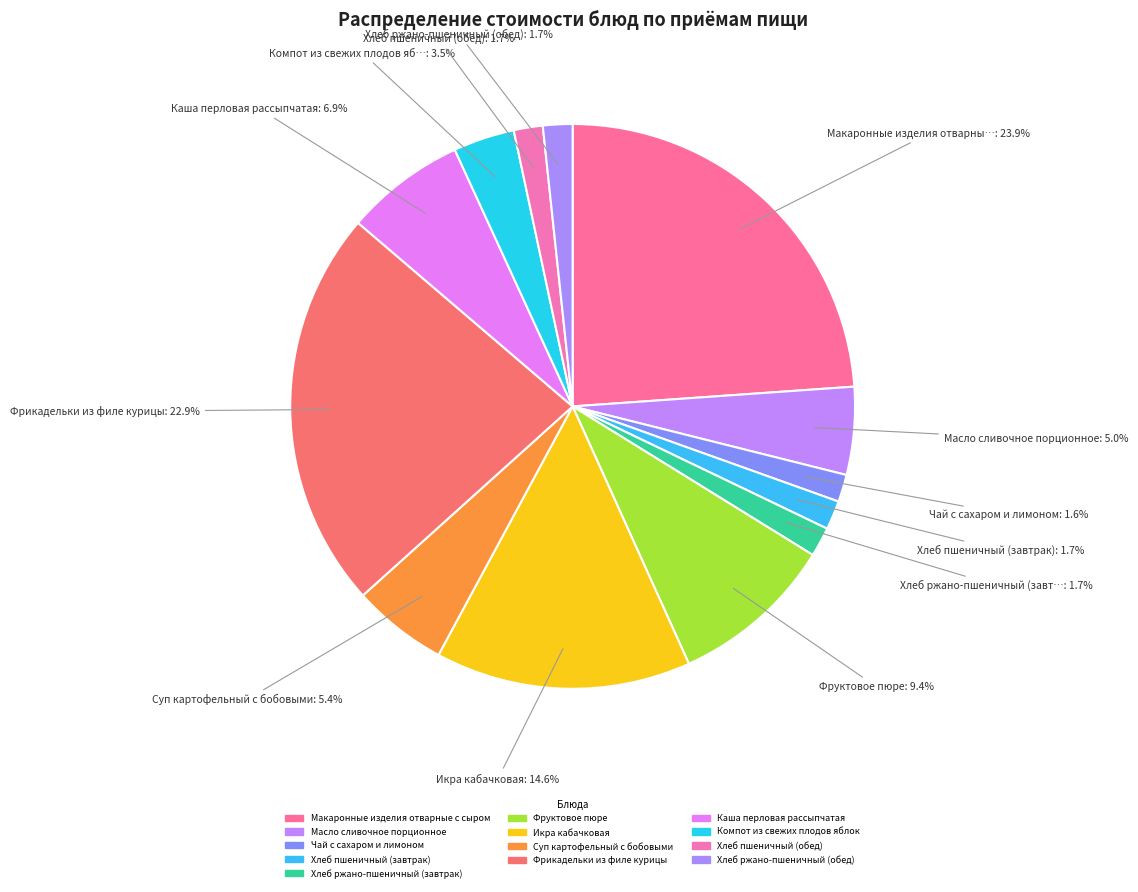

Count the number of slices in the pie.

13